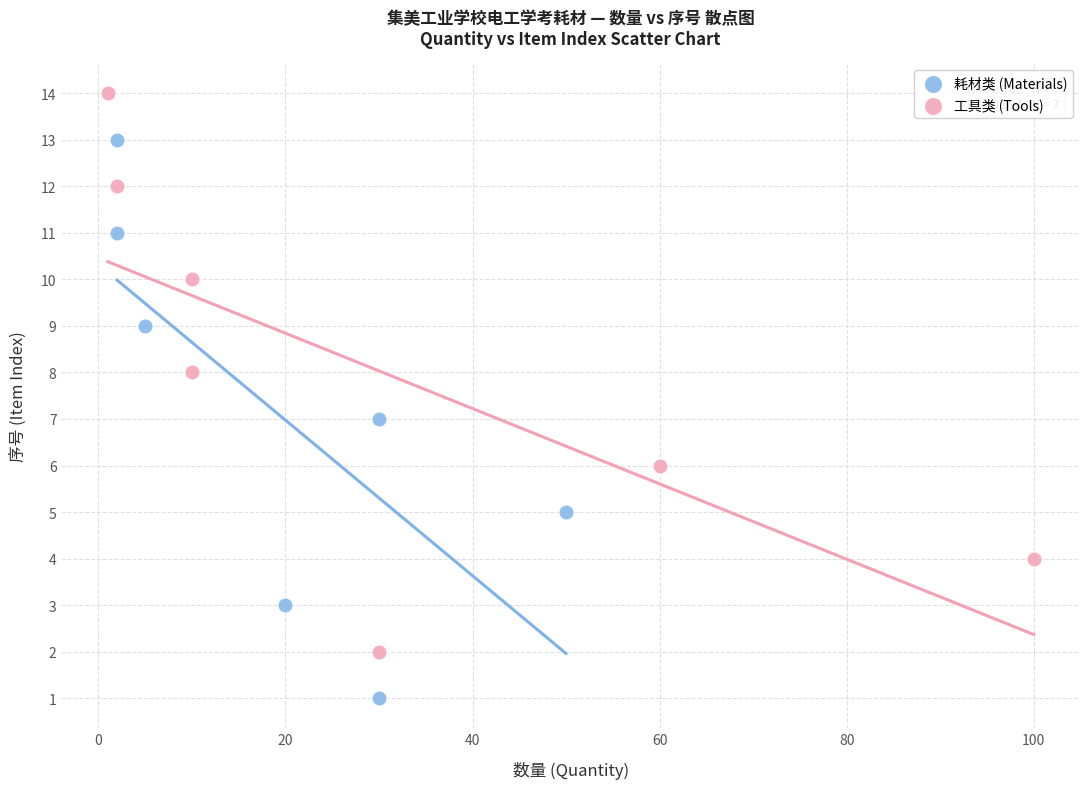

Which series contains the highest Y value?

工具类 (Tools)